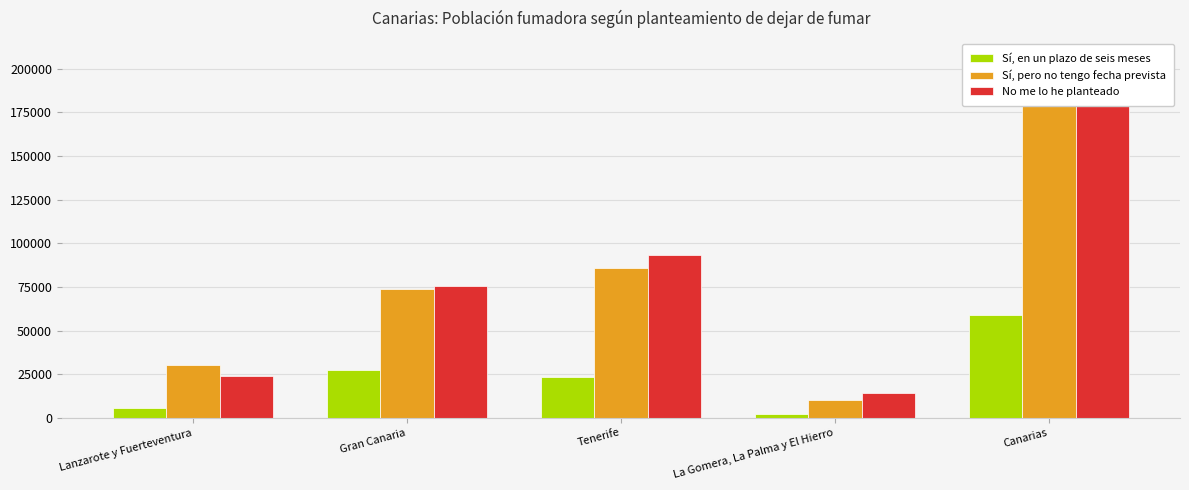

Reading right to left, transcribe all the data shown in this chart.

Sí, en un plazo de seis meses: Canarias=58800	La Gomera, La Palma y El Hierro=2217	Tenerife=23573	Gran Canaria=27536	Lanzarote y Fuerteventura=5475
Sí, pero no tengo fecha prevista: Canarias=200431	La Gomera, La Palma y El Hierro=10321	Tenerife=85916	Gran Canaria=73670	Lanzarote y Fuerteventura=30524
No me lo he planteado: Canarias=207055	La Gomera, La Palma y El Hierro=14266	Tenerife=93121	Gran Canaria=75746	Lanzarote y Fuerteventura=23922